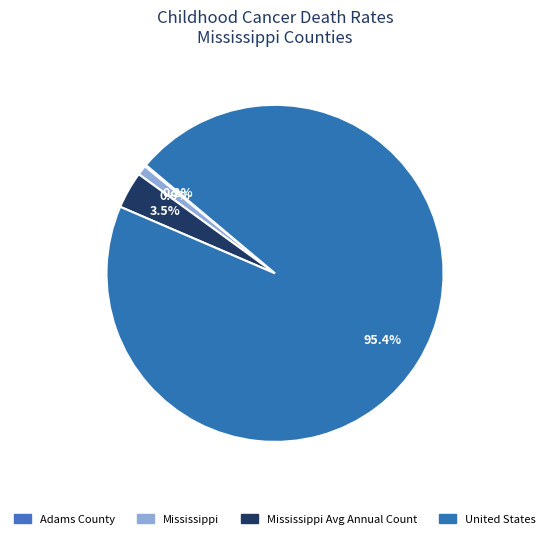

Rank the categories by value from highest to lowest.

United States, Mississippi Avg Annual, Mississippi, Adams County (3 or fewer)